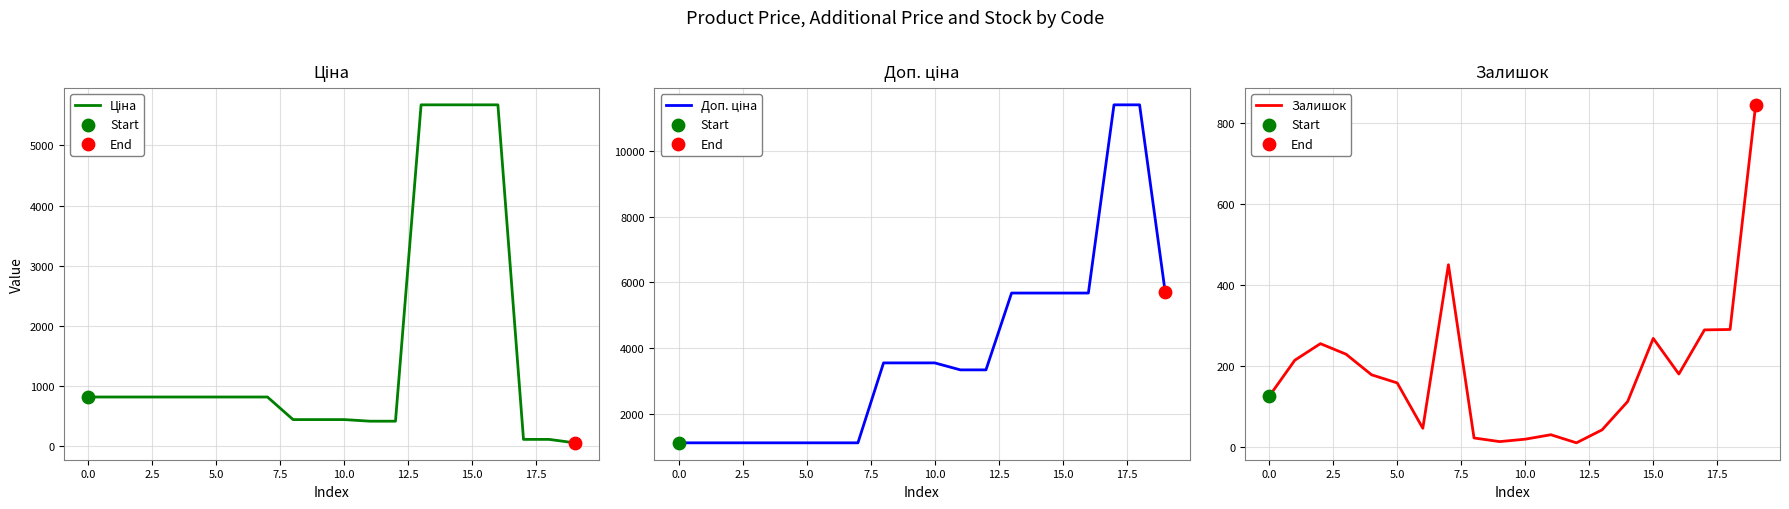

Which series contains the lowest Y value?

Залишок